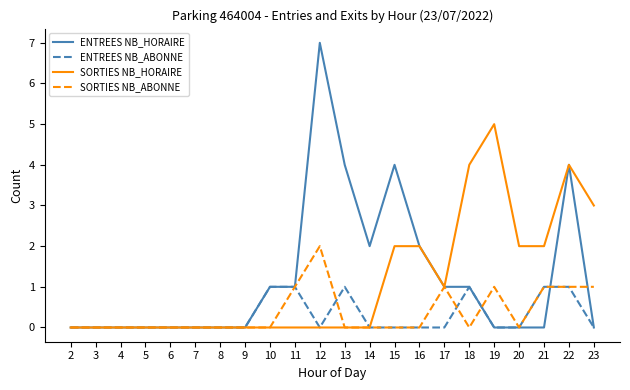

The value of SORTIES NB_ABONNE at 12 is 1. True or false?

False